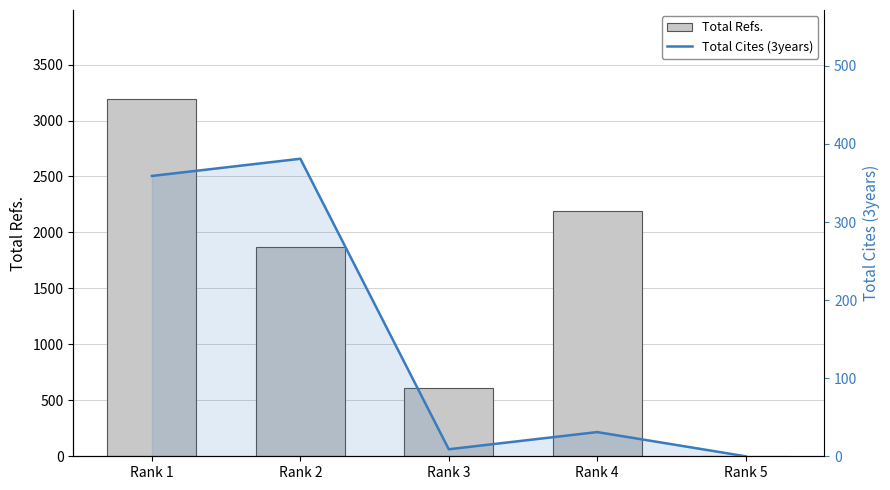

List the series in order of their overall mean, lowest first.

Total Cites (3years), Total Refs.